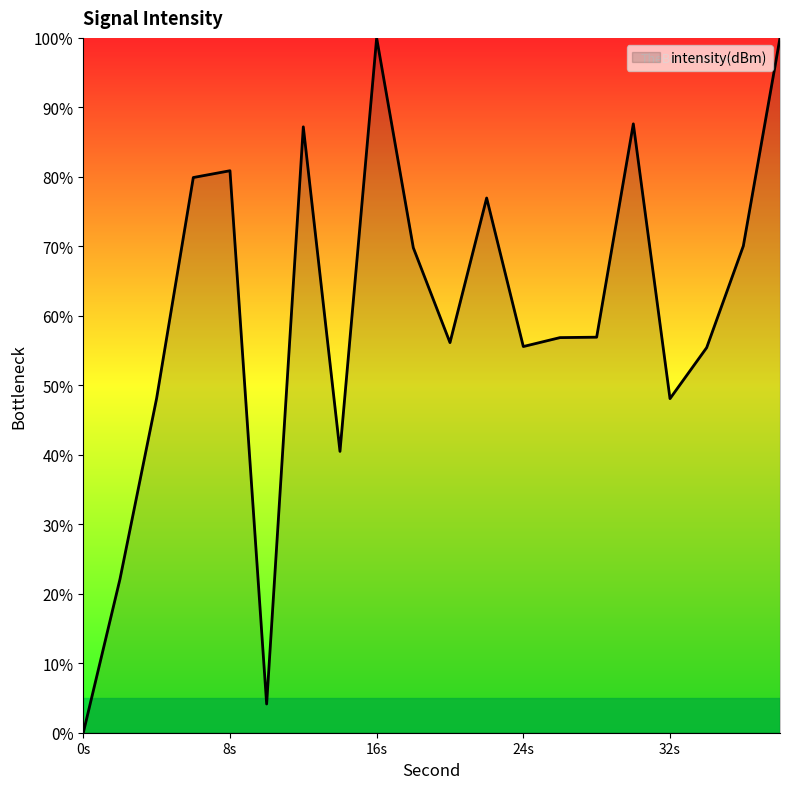

What is the maximum value shown in the chart?

100.0